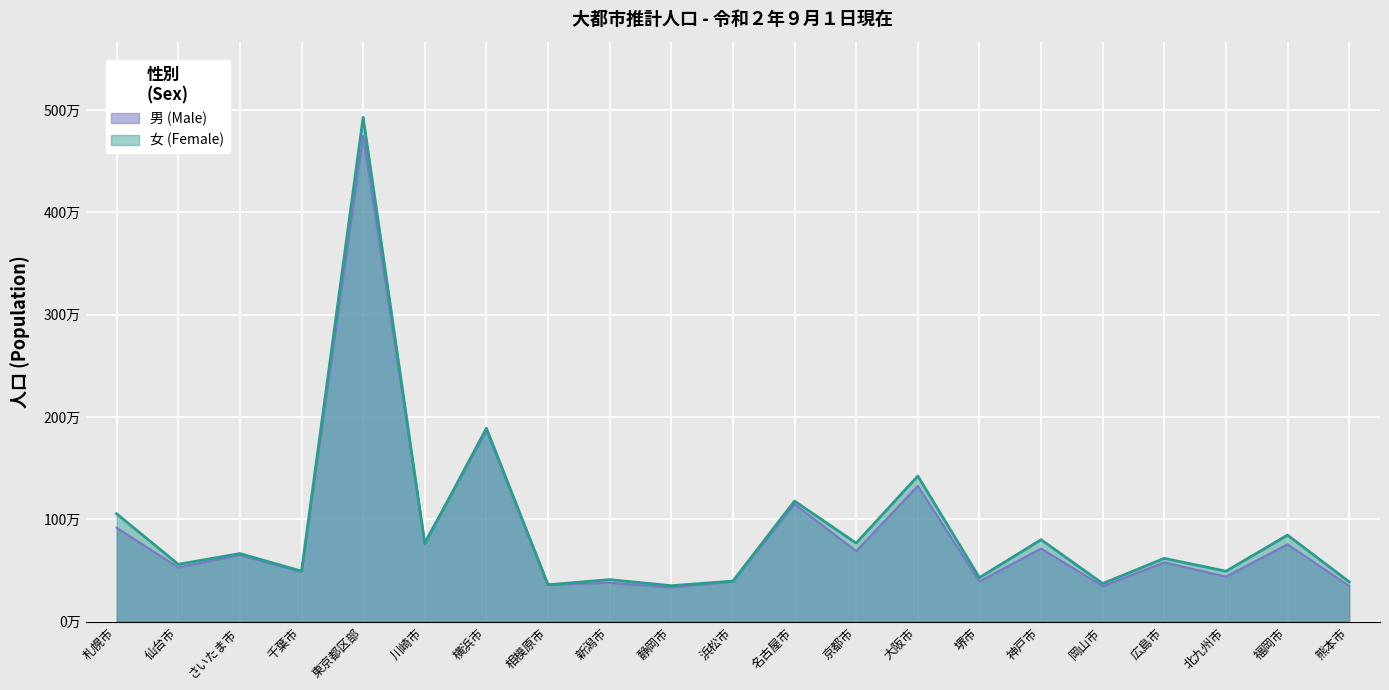

Which category has the highest value across all series?

東京都区部